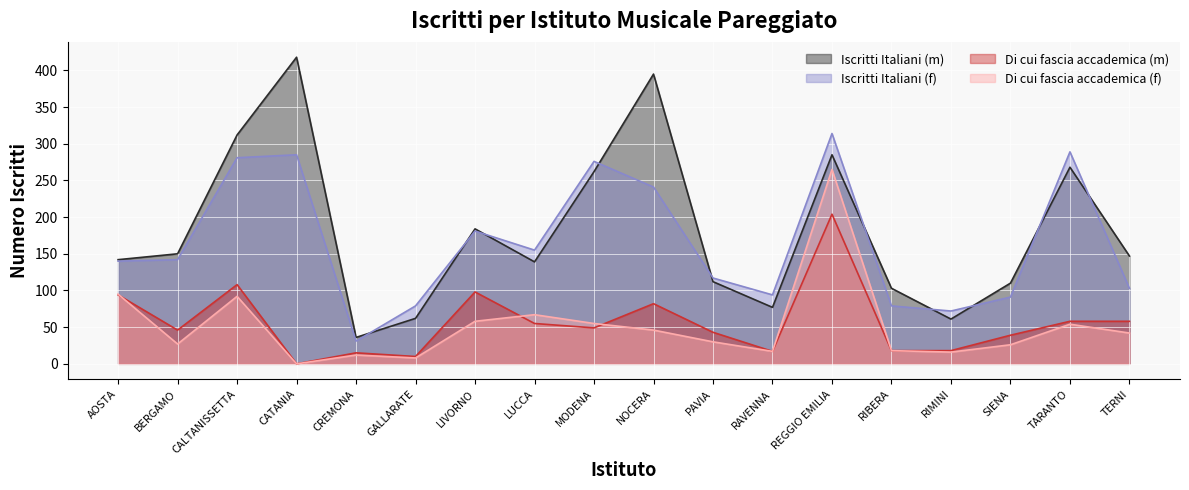

True or false: Iscritti Italiani (m) and Di cui fascia accademica (m) cross at least once.

False